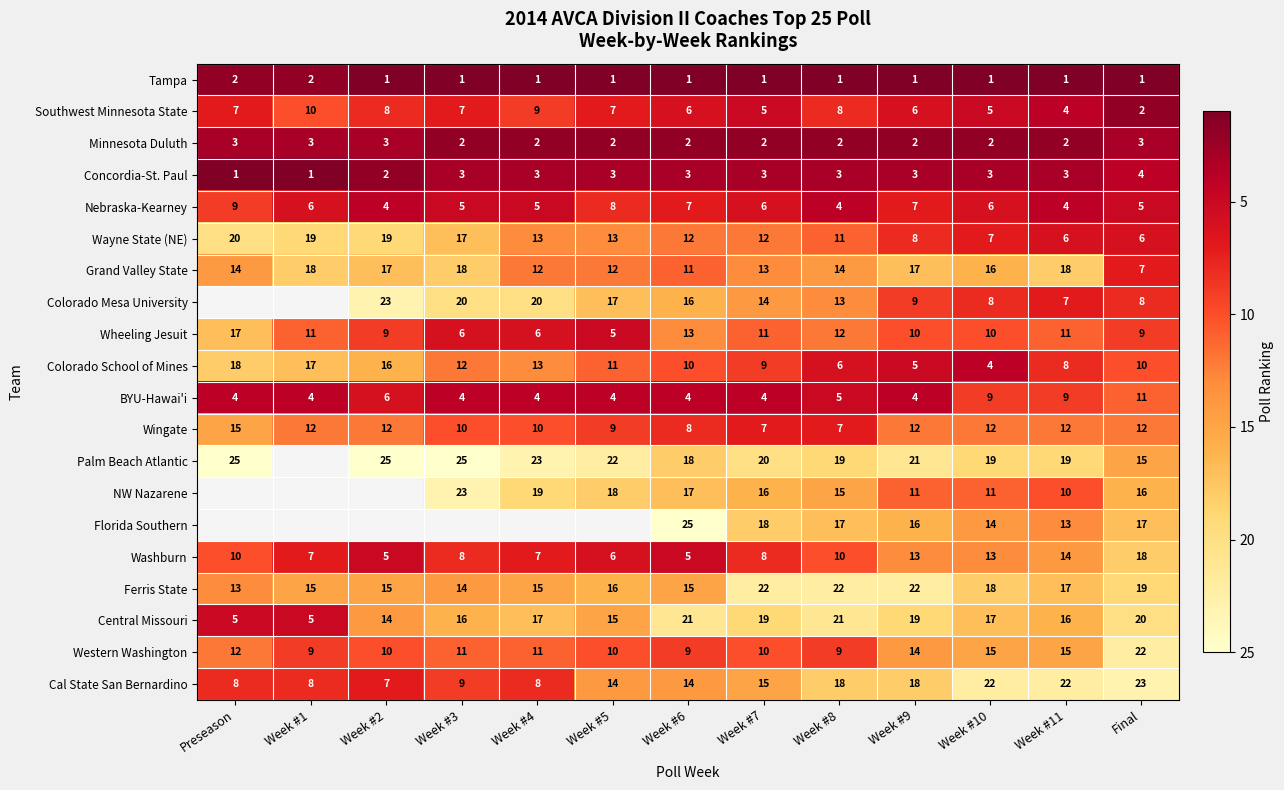

How many data points does each series have?

13